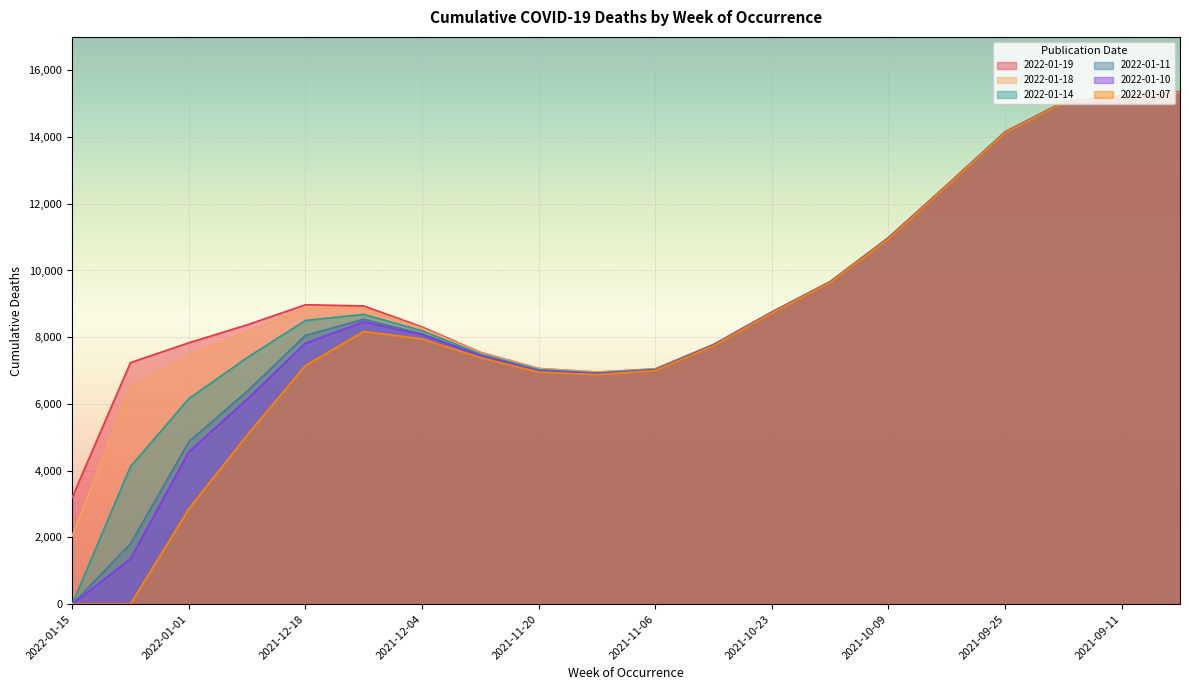

What position from the left is 2021-10-16?

14